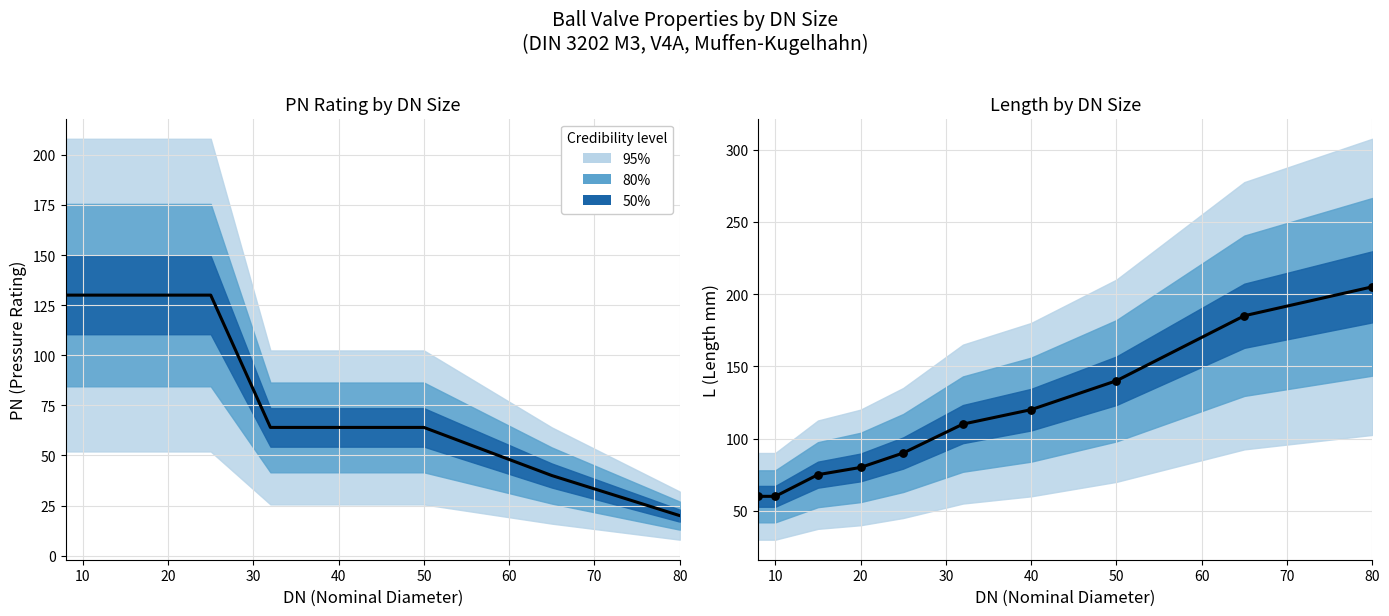

At how many categories does at least one series exceed 107?

10